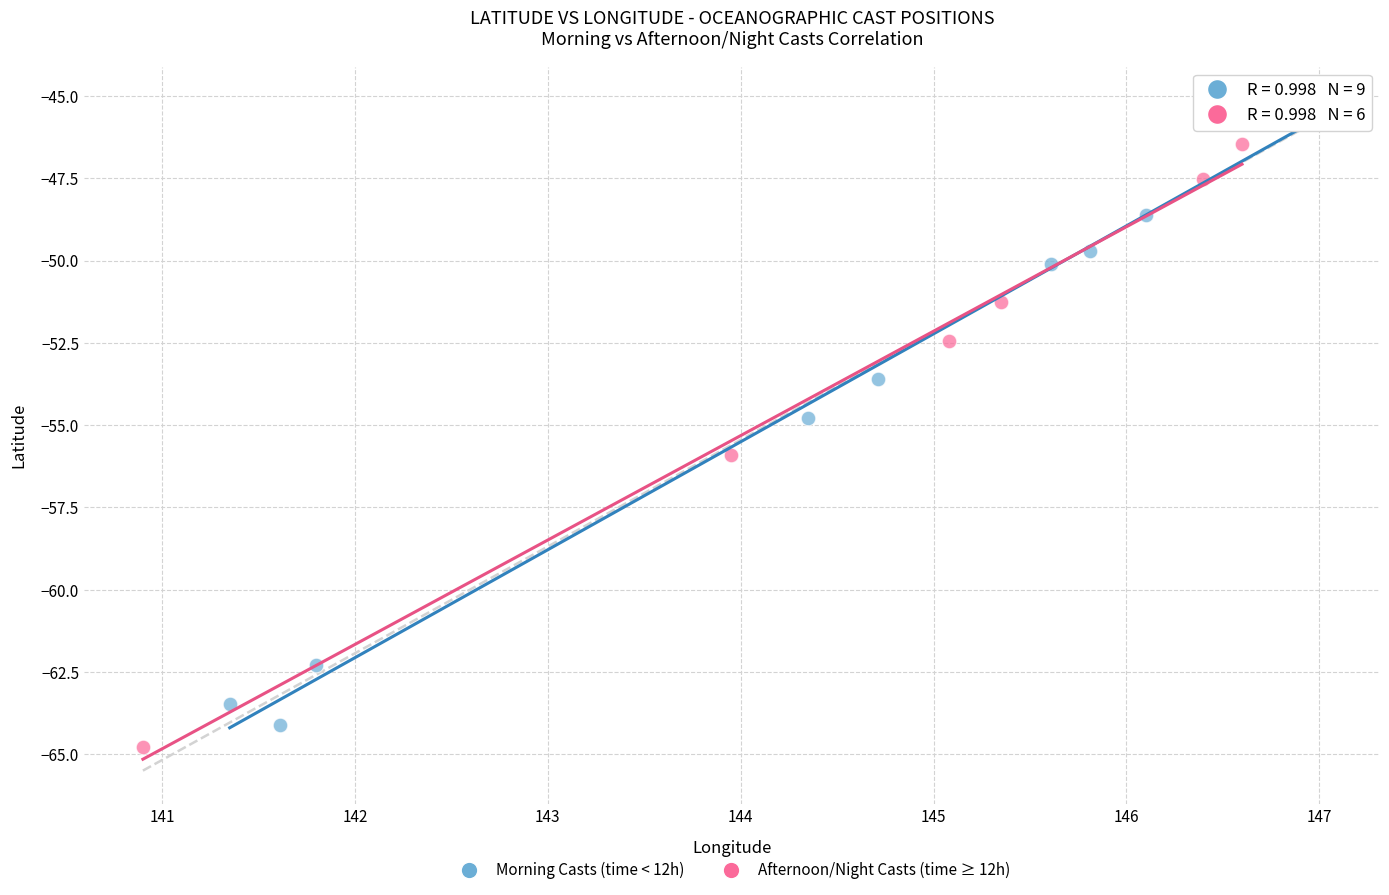

Which series has the largest Y range (max minus min)?

Morning Casts (time < 12h)